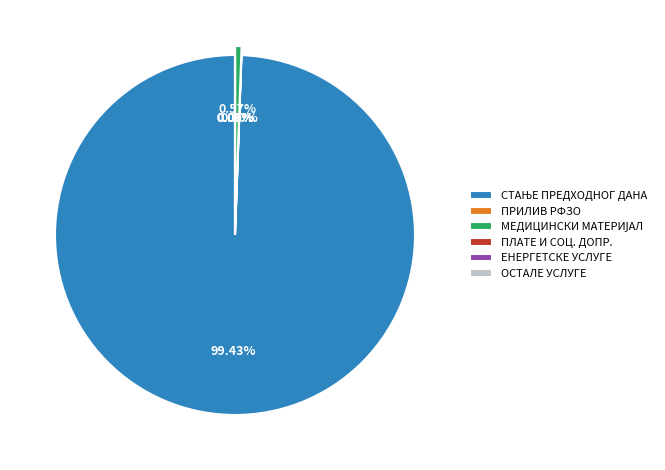

Combined, do ОСТАЛЕ УСЛУГЕ and ЕНЕРГЕТСКЕ УСЛУГЕ account for over 50%?

No